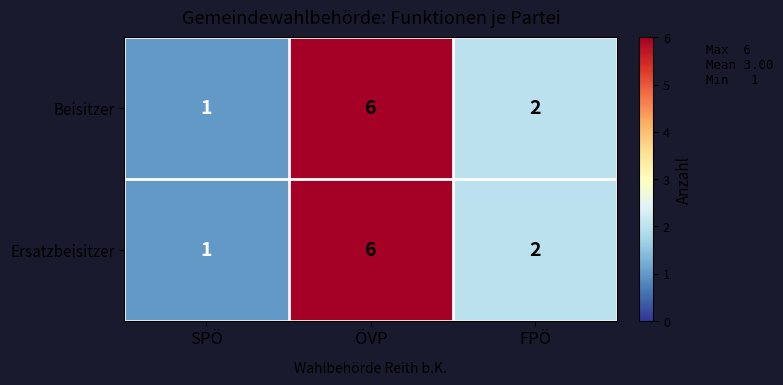

How many Ersatzbeisitzer values are between 1 and 6?

3